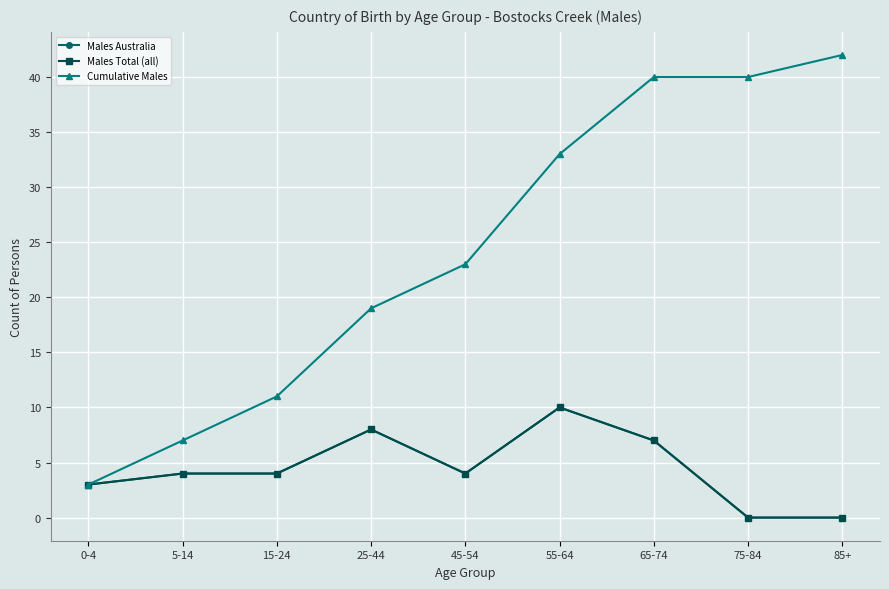

What is the maximum value shown in the chart?

42